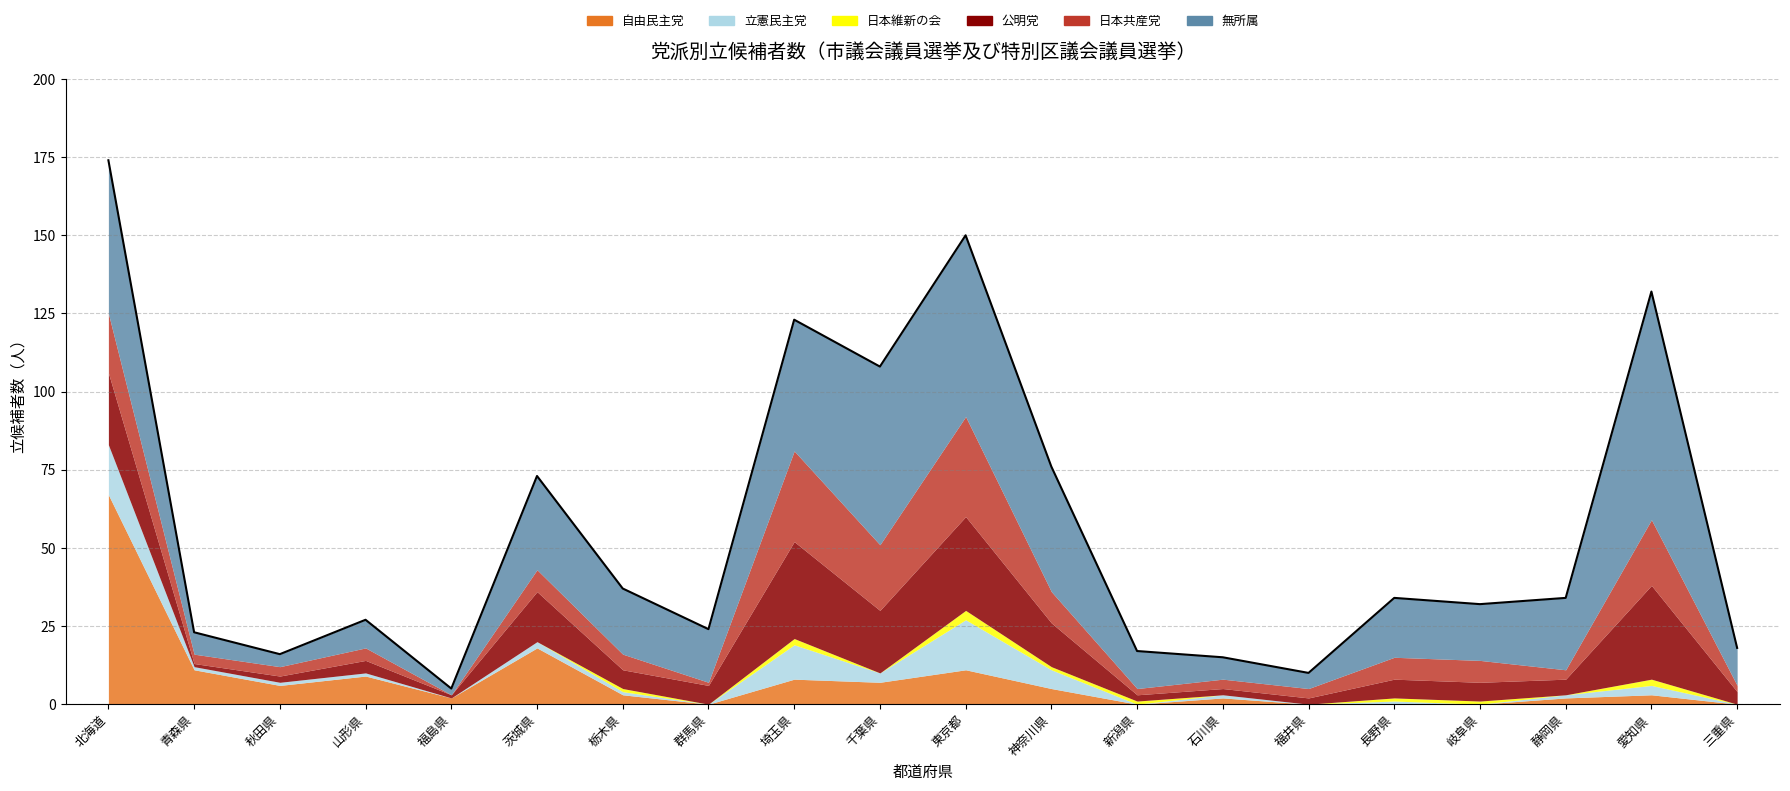

What is the change in value from 秋田県 to 石川県?

-1